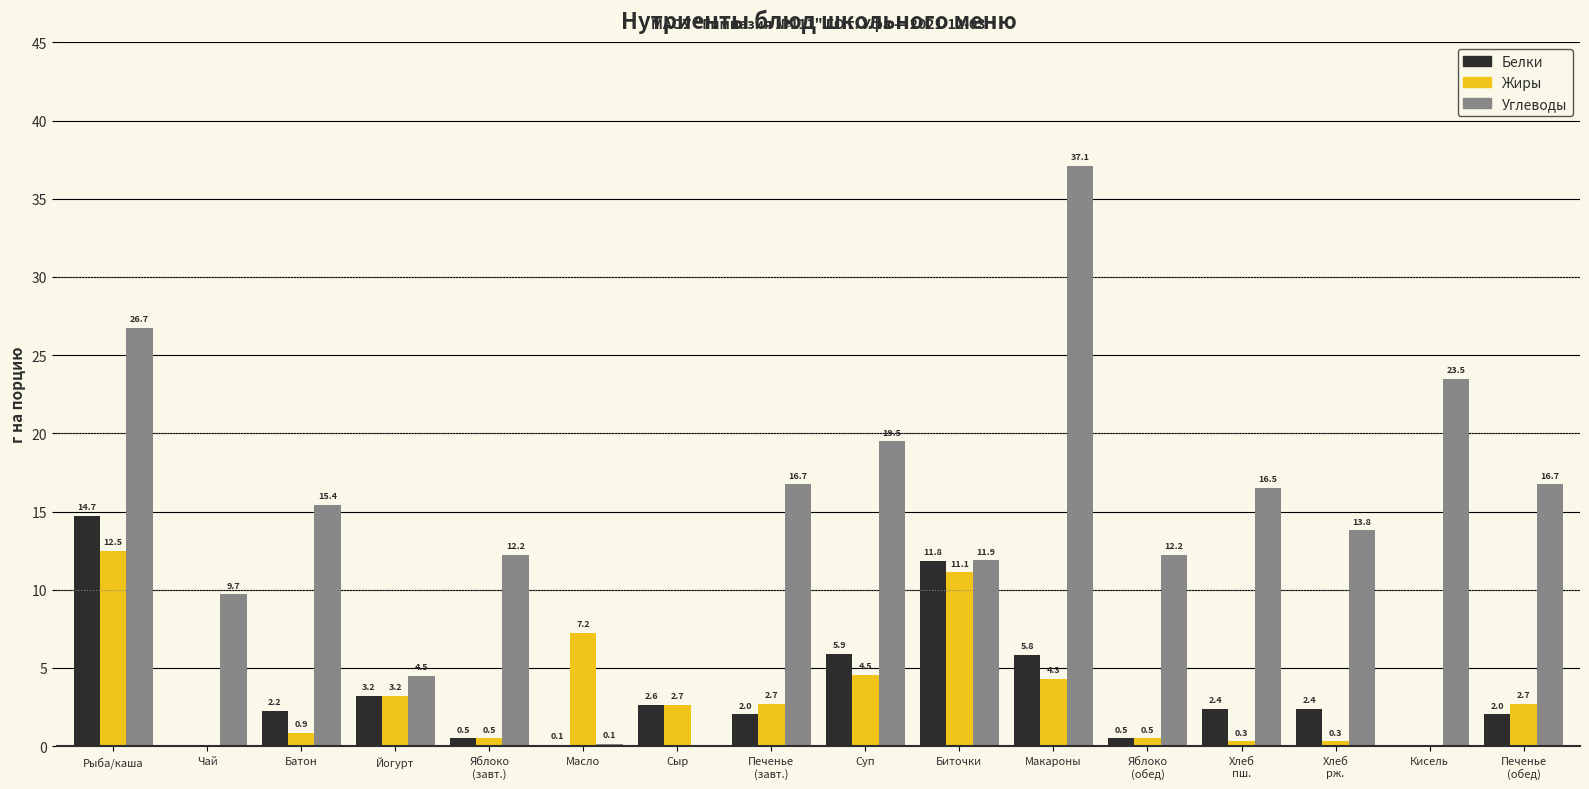

True or false: Жиры has a value of 12.5 at Рыба/каша.

True